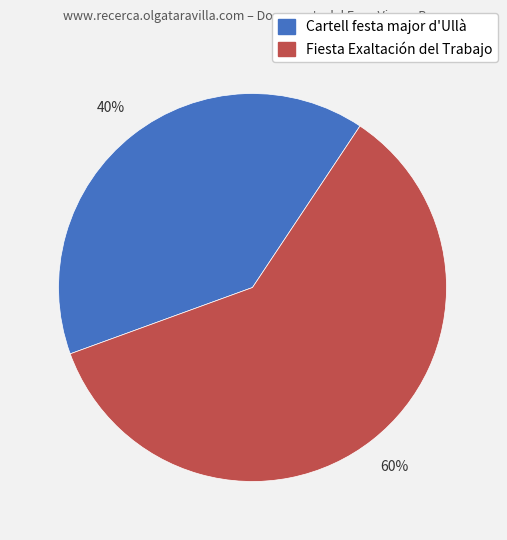

Which category has the biggest portion of the pie?

Fiesta Exaltación del Trabajo